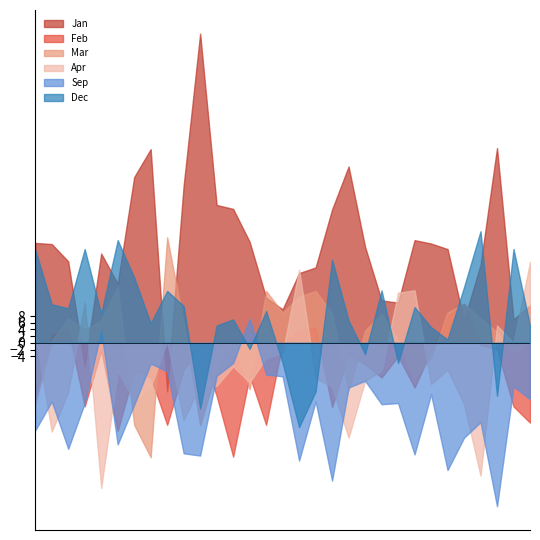

Which series has the largest total across all categories?

Jan